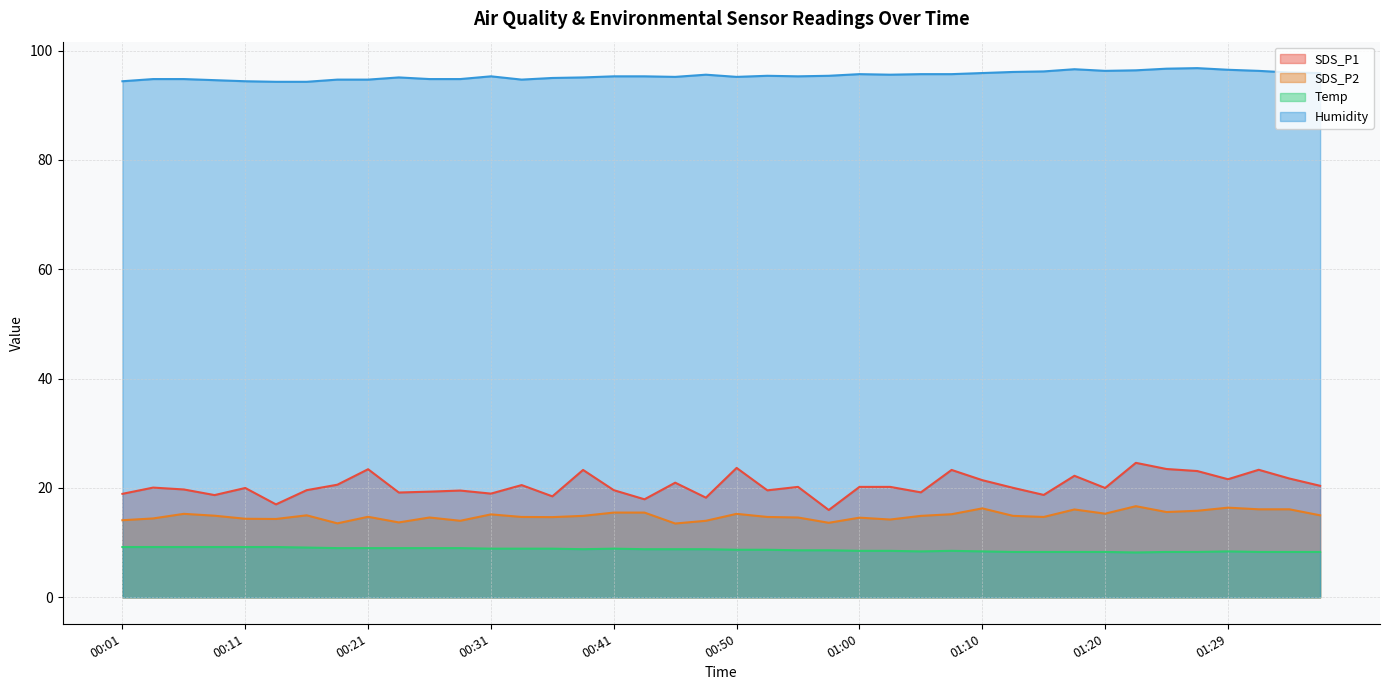

Which category has the lowest value in the SDS_P2 series?

00:45